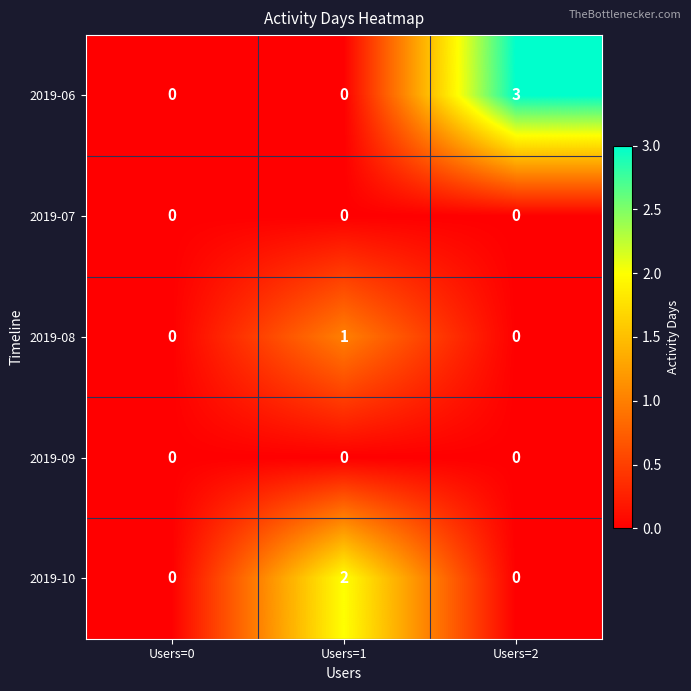

How many categories are shown in the chart?

3